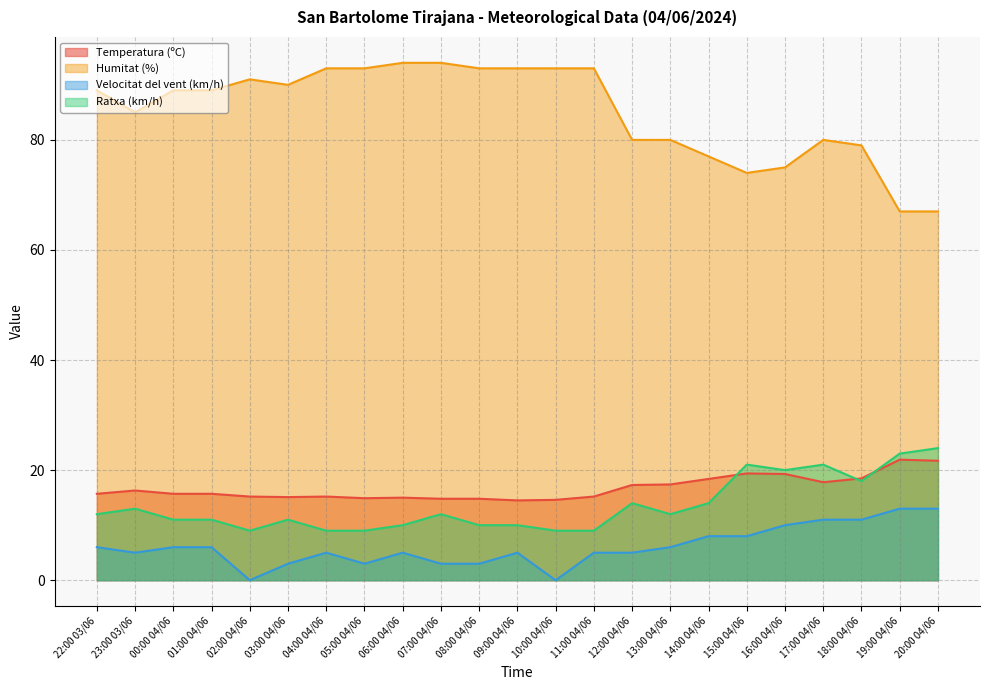

What is the label of the 6th point from the left?

03:00 04/06